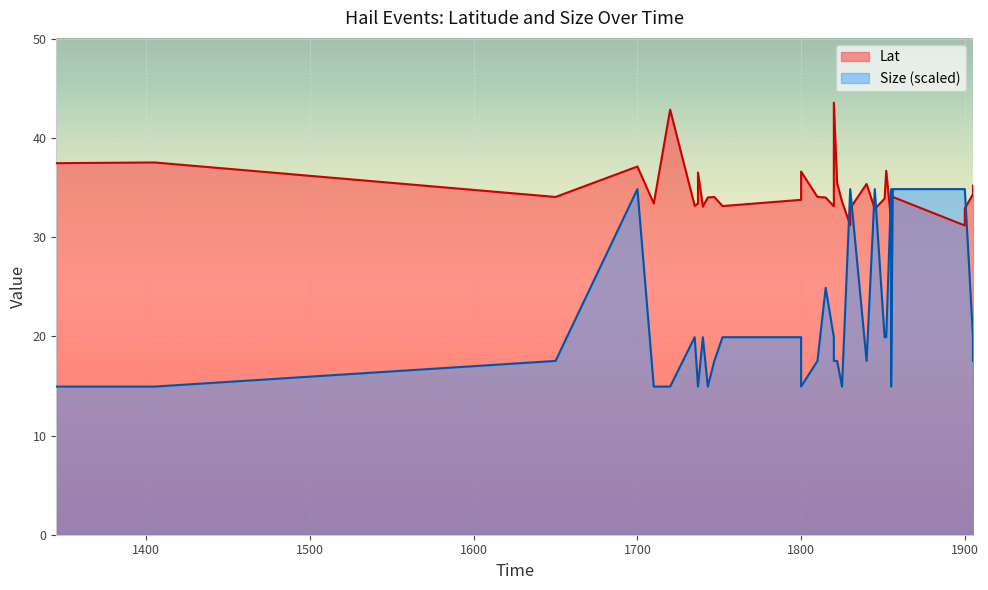

What is the total value across all series at 1900?

66.1